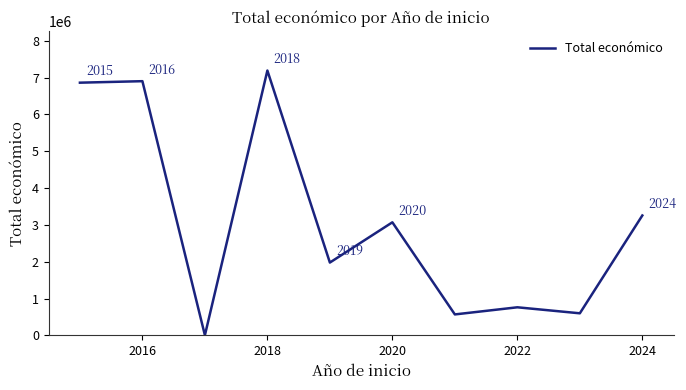

What is the sum of all values?

31189428